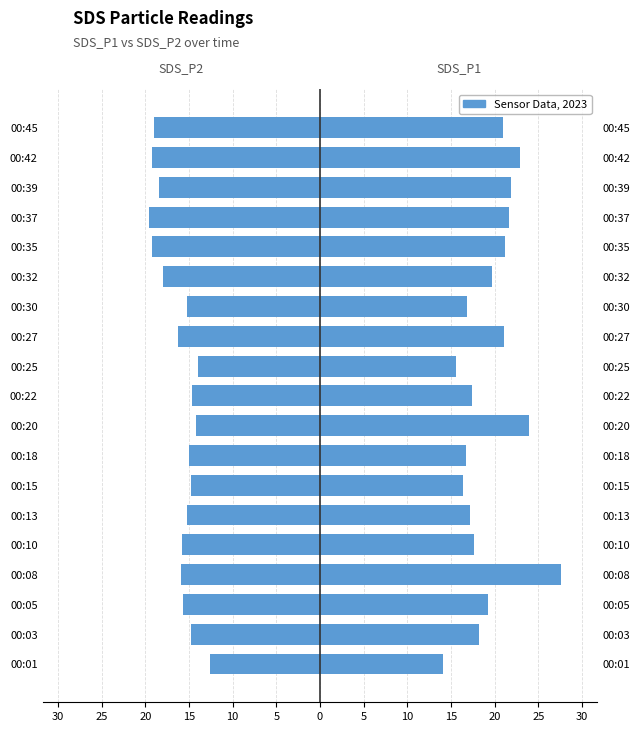

How many groups of bars are there?

19